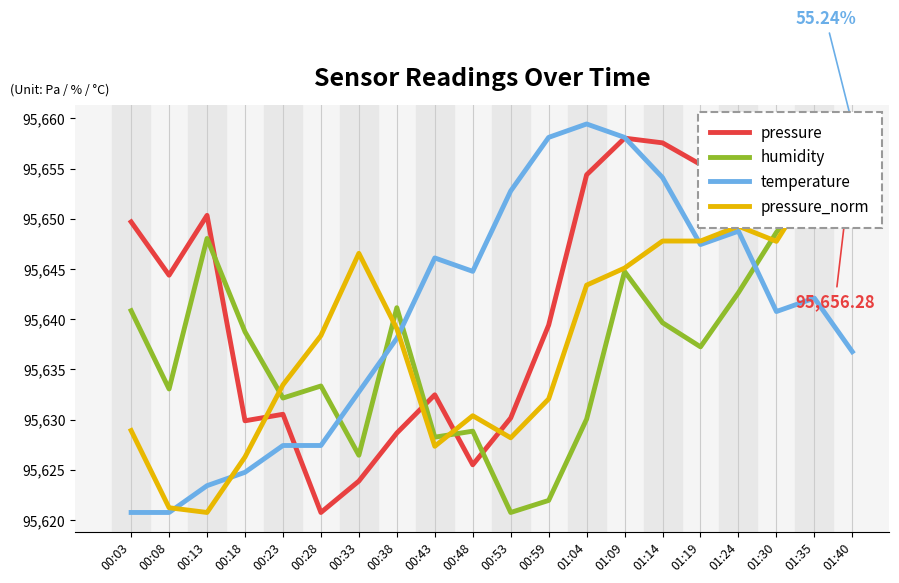

How many times do temperature and pressure_norm cross each other?

4